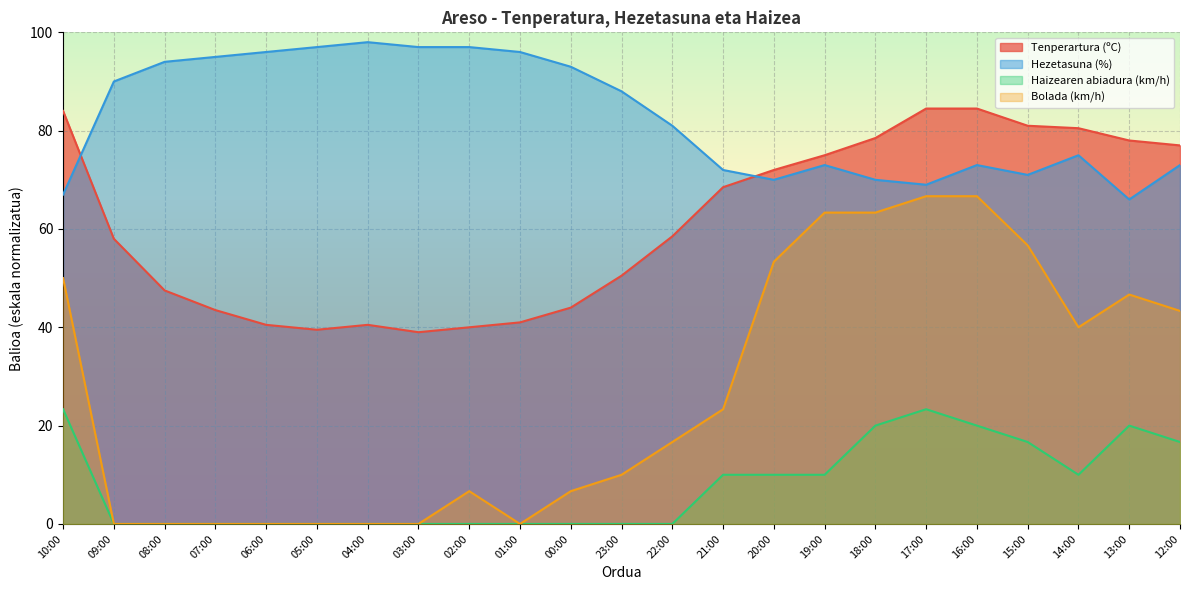

What is the sum of the Tenperartura (ºC) values at 13:00 and 22:00?

136.5